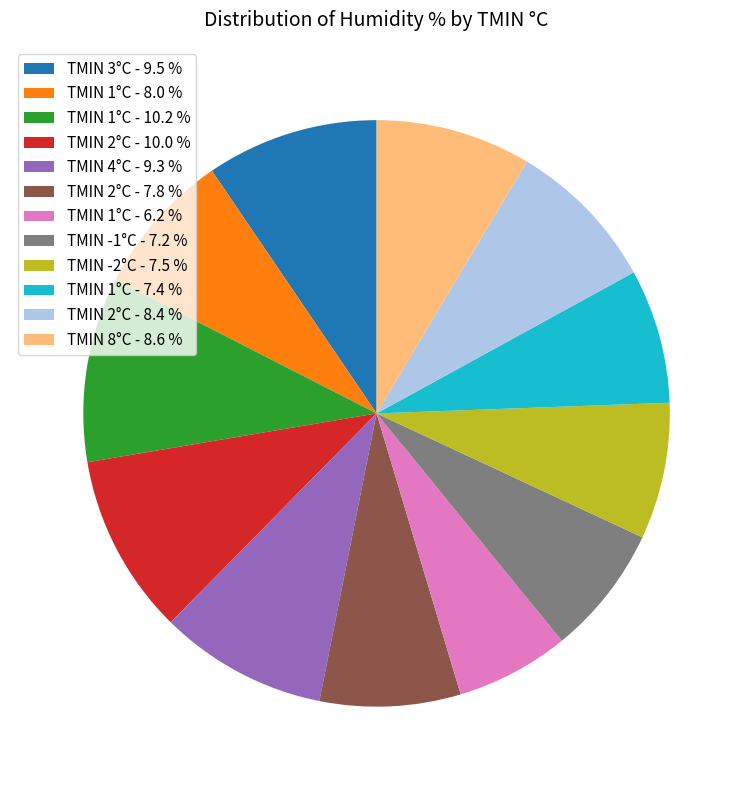

Is TMIN 8°C - 8.6 % the majority of the pie?

No